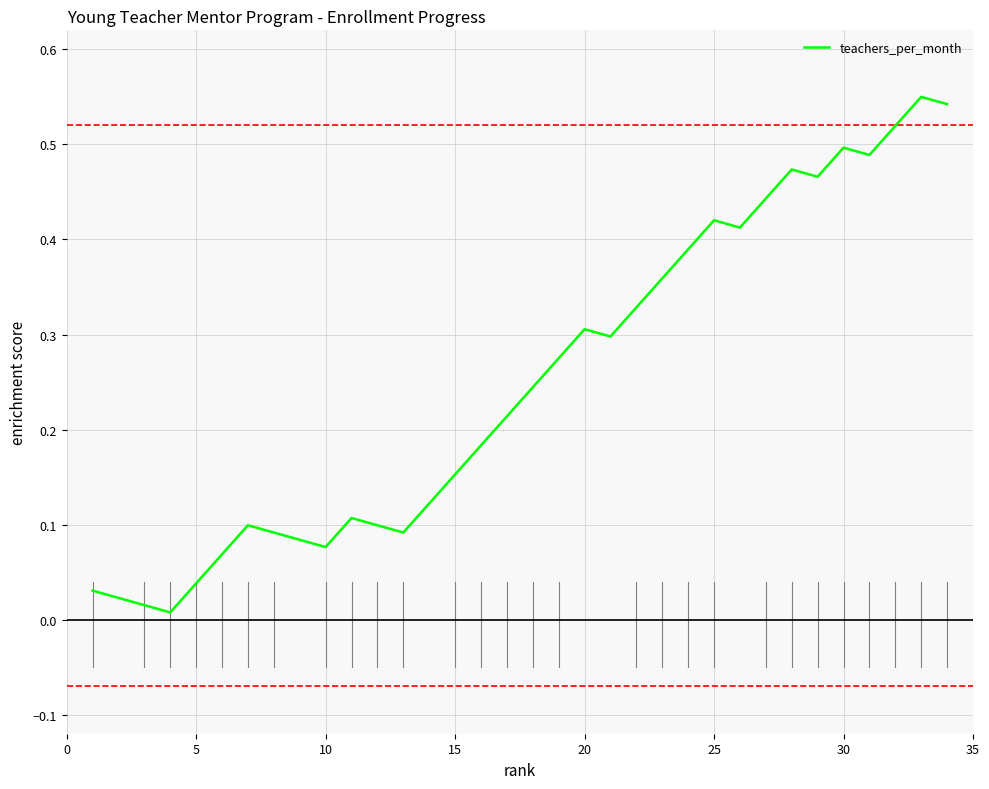

Does the chart display data point markers on the line(s)?

No